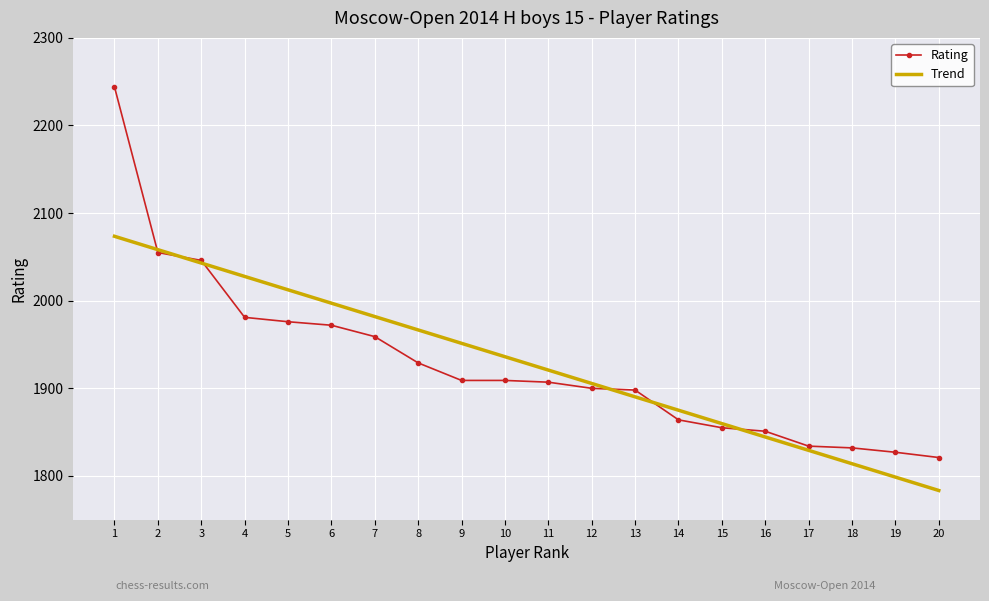

What is the minimum value for Trend?

1783.4